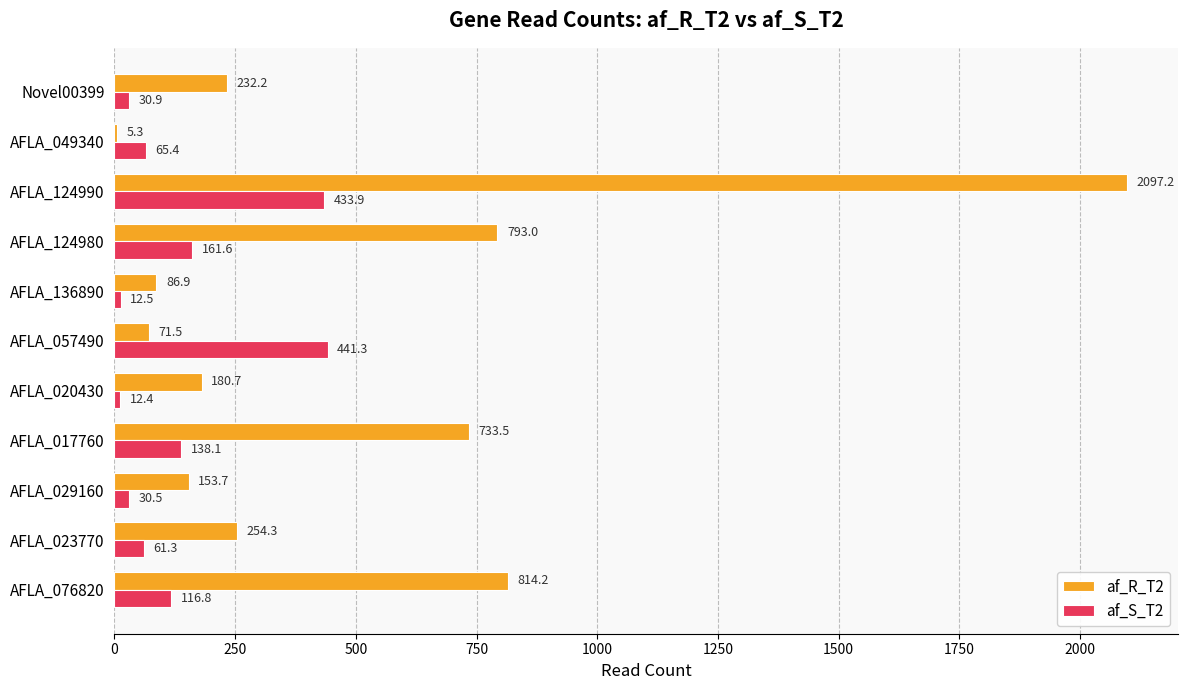

What value does the af_S_T2 series have at AFLA_136890?

12.5